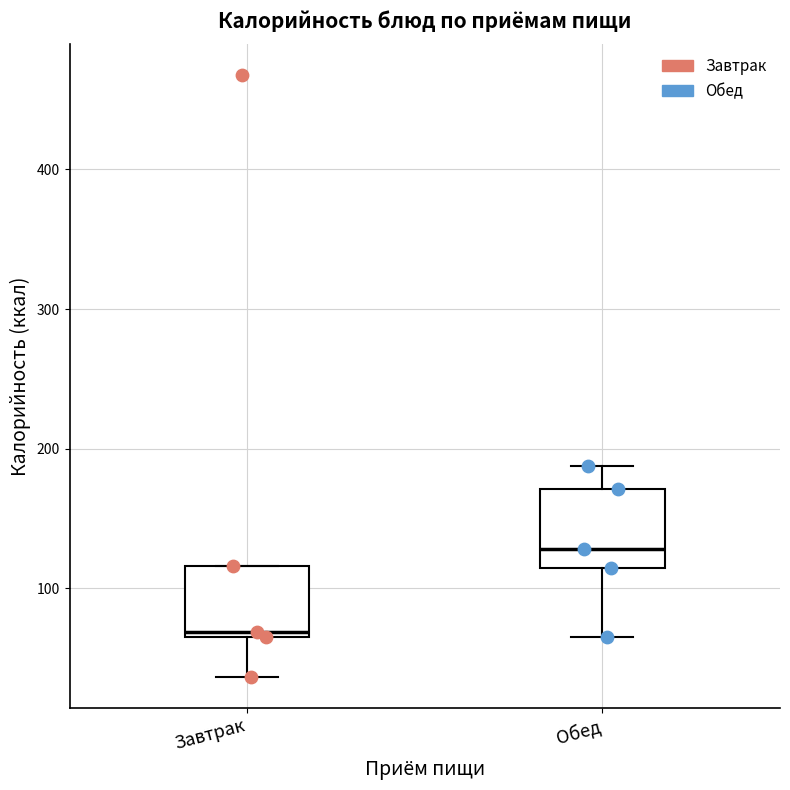

Which box's median line is the highest?

Обед